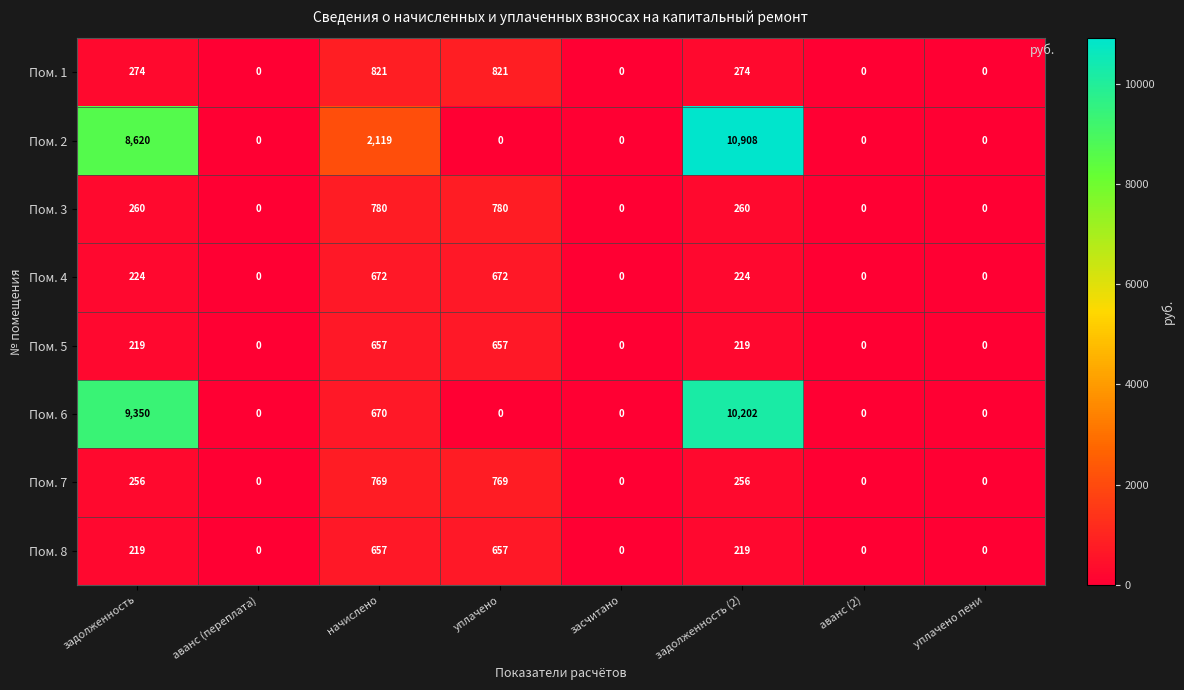

At which category does the chart reach its peak across all series?

задолженность (2)